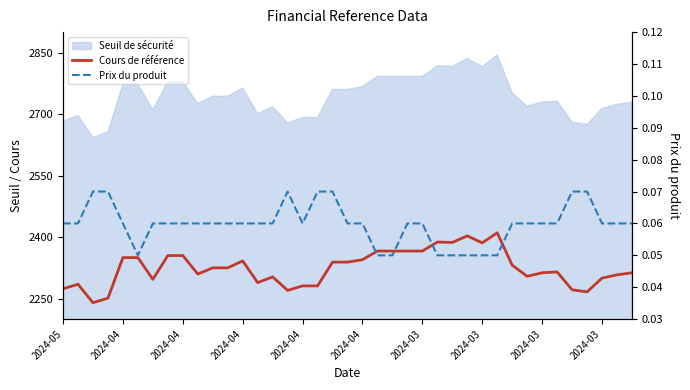

Is it true that Cours de référence equals 1242.3 at 2024-04?

False